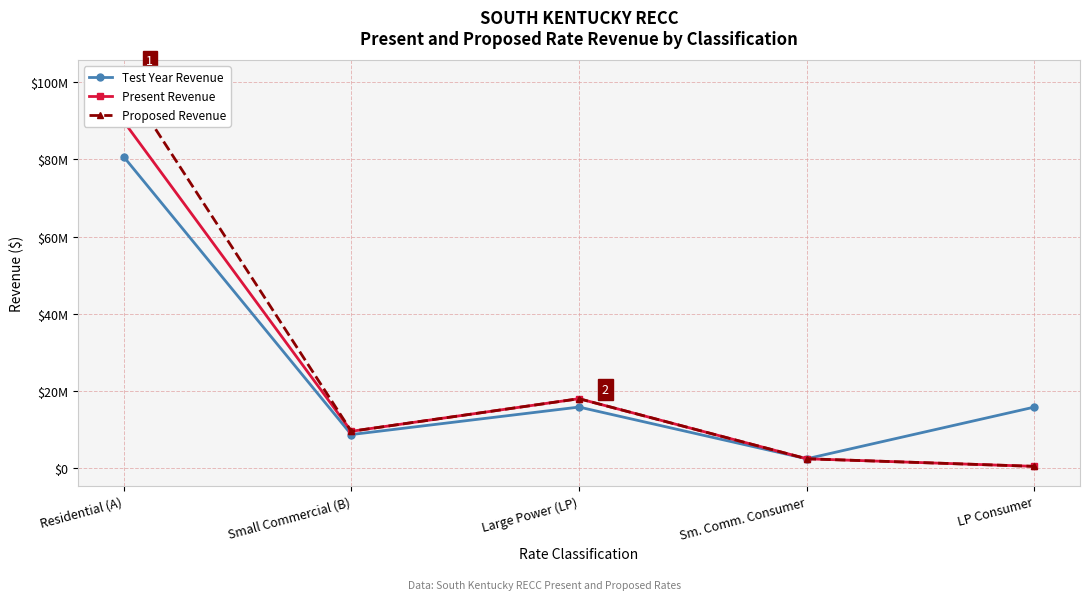

How many lines are shown in the chart?

3